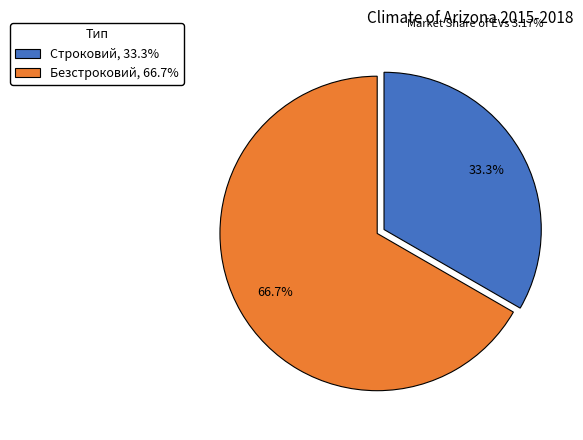

Is it true that Безстроковий is 81% of the pie?

False